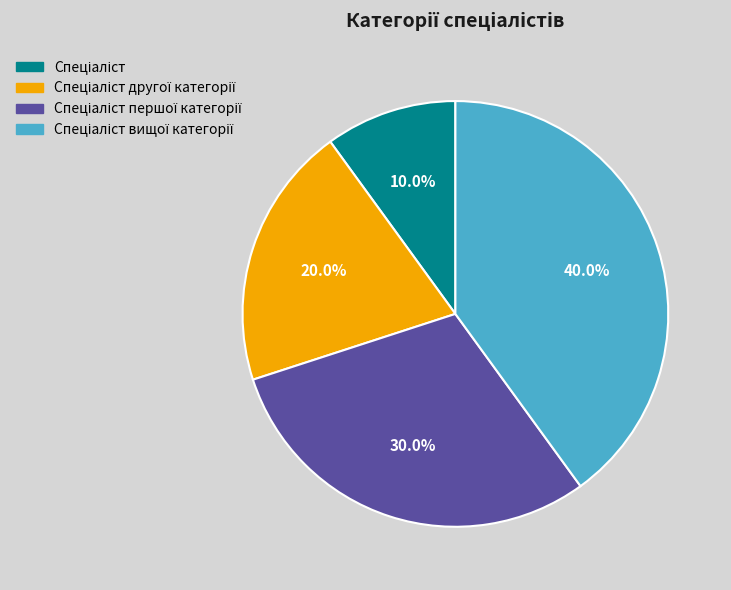

To the nearest percent, what is the difference between the largest and smallest slice percentages?

30%